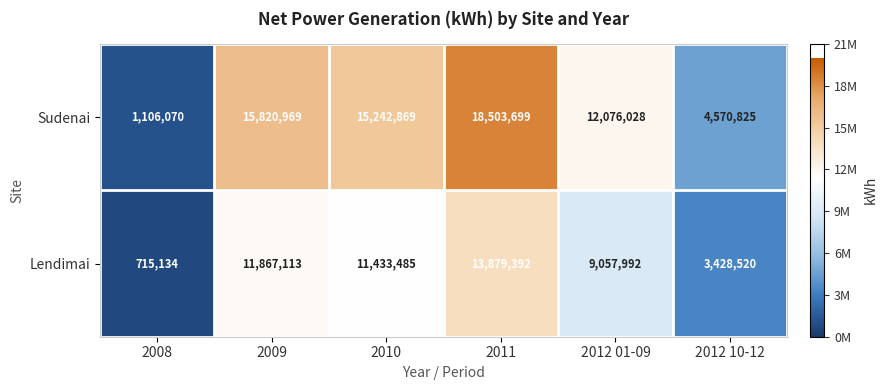

List the series in order of their peak value, lowest first.

Lendimai, Sudenai